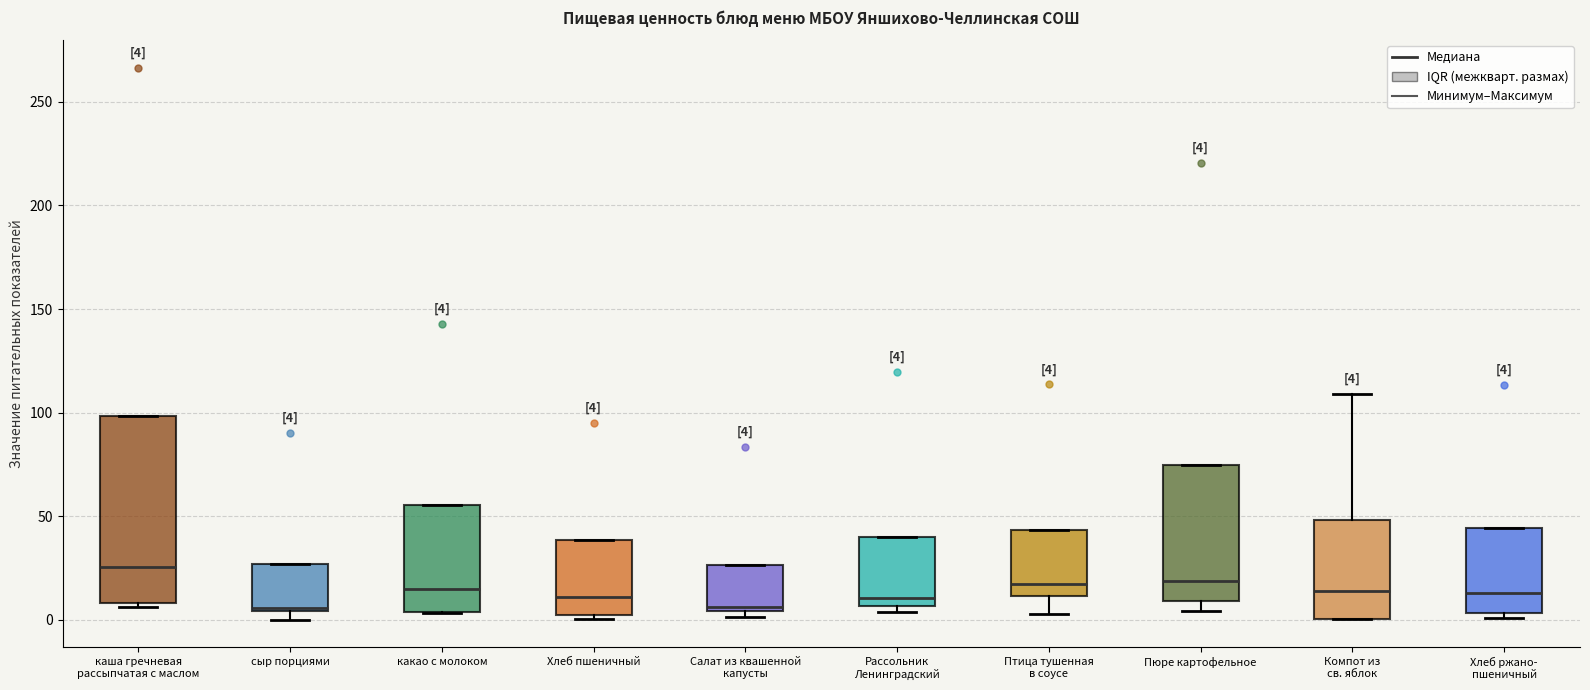

Which box is the tallest, from its lower edge to its upper edge?

каша гречневая рассыпчатая с маслом